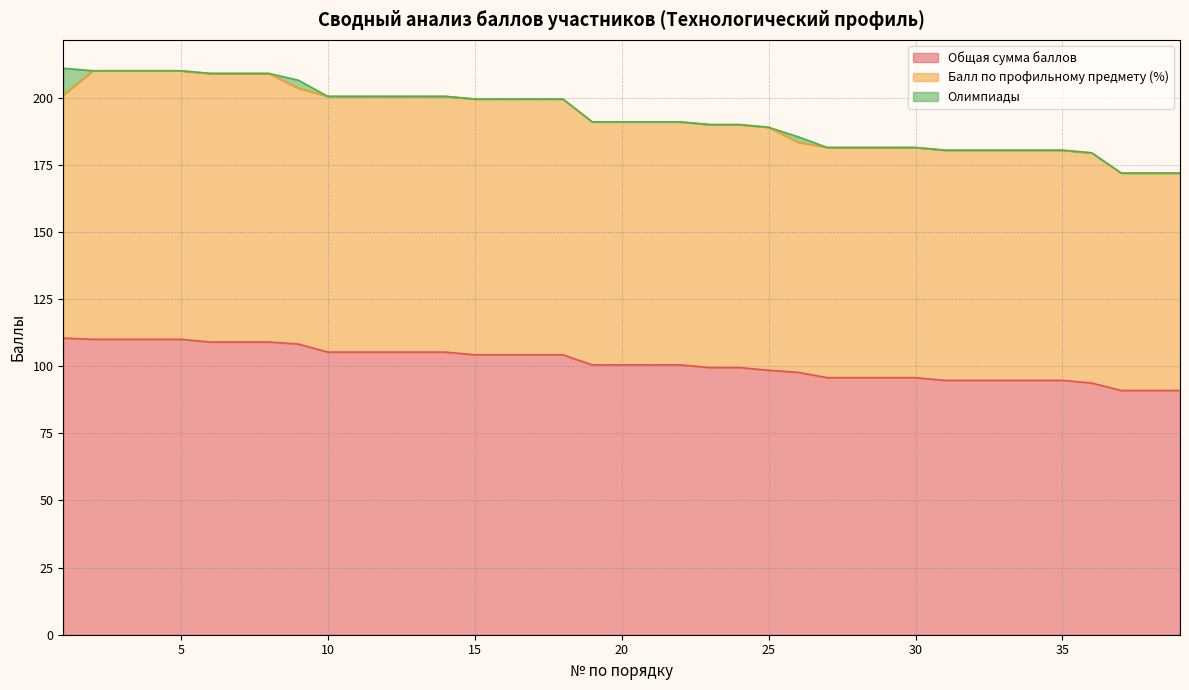

Which category has the highest value across all series?

2